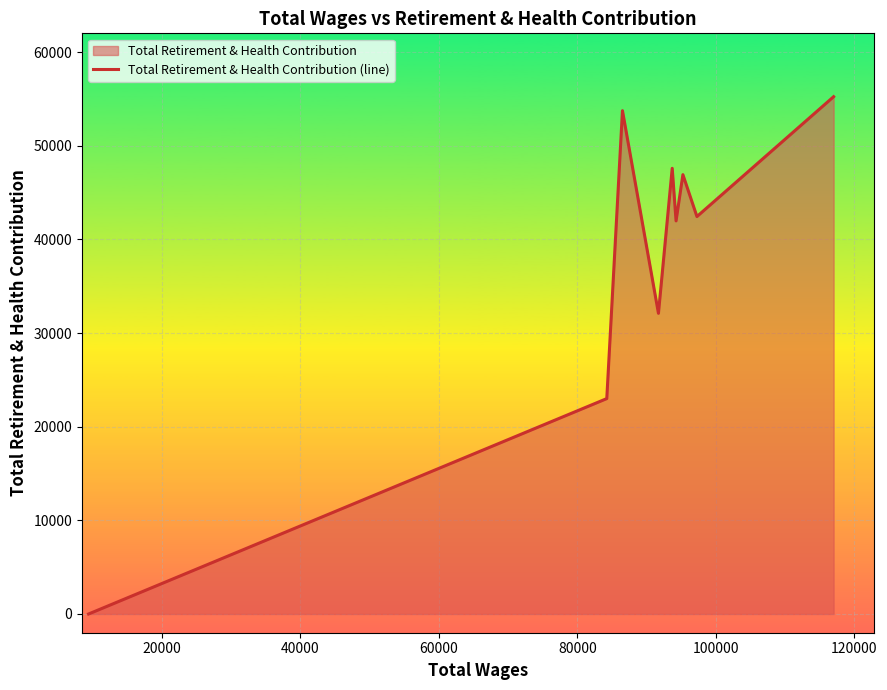

What is the difference between the maximum and minimum values?

55233